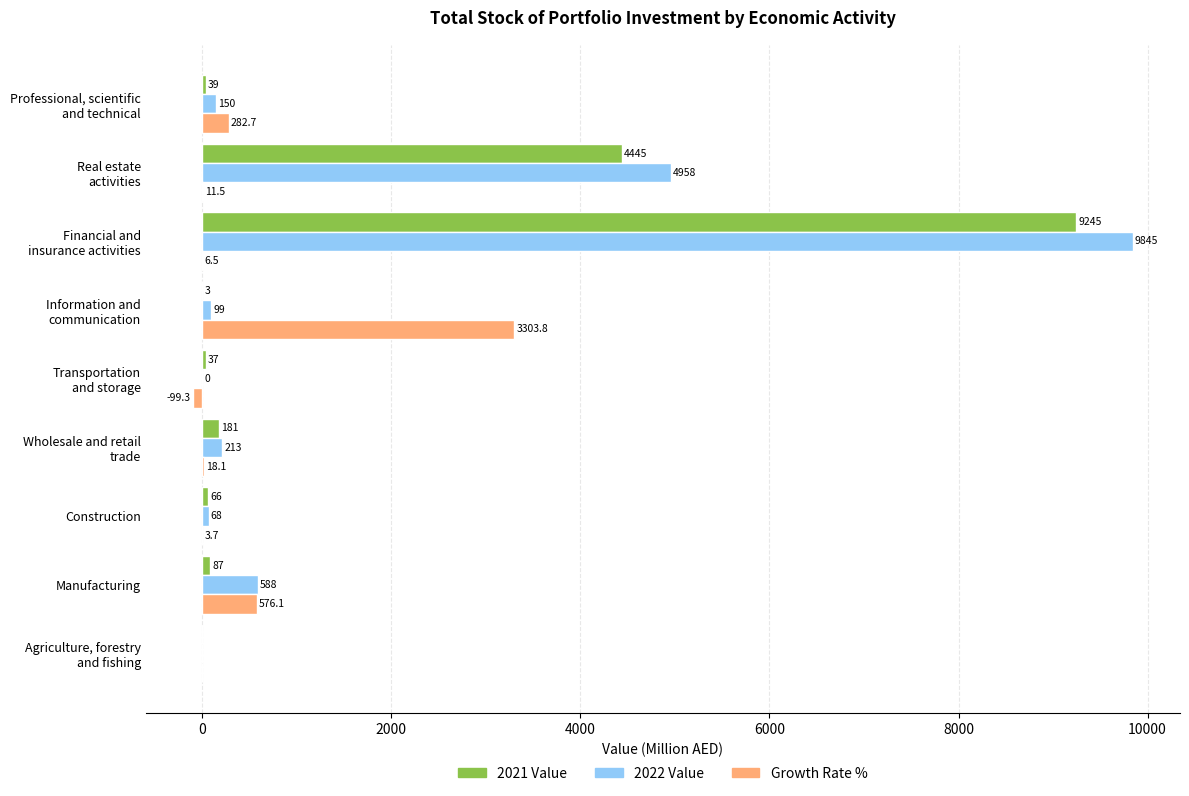

What is the maximum value shown in the chart?

9845.3